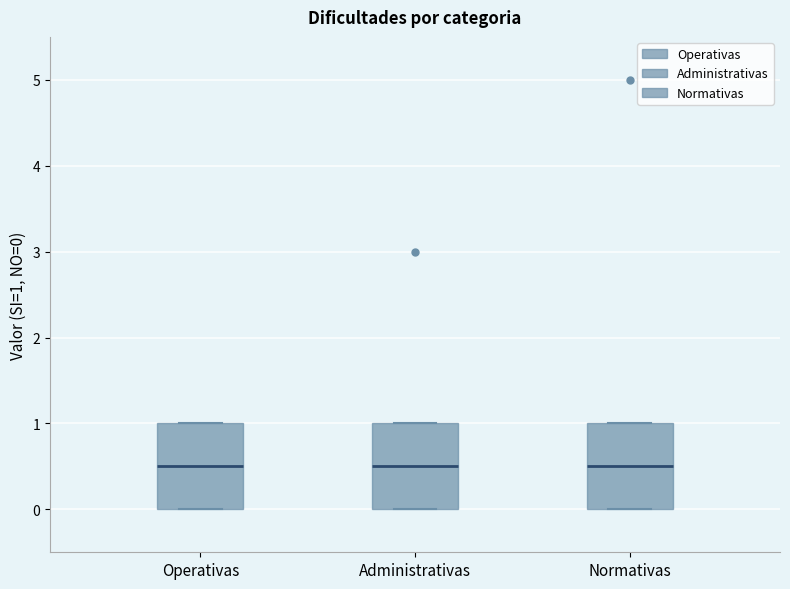

Where is the lower edge of the box for Administrativas on the y-axis? The values are not printed on the chart, so give them approximately, as read against the axis.

0.0